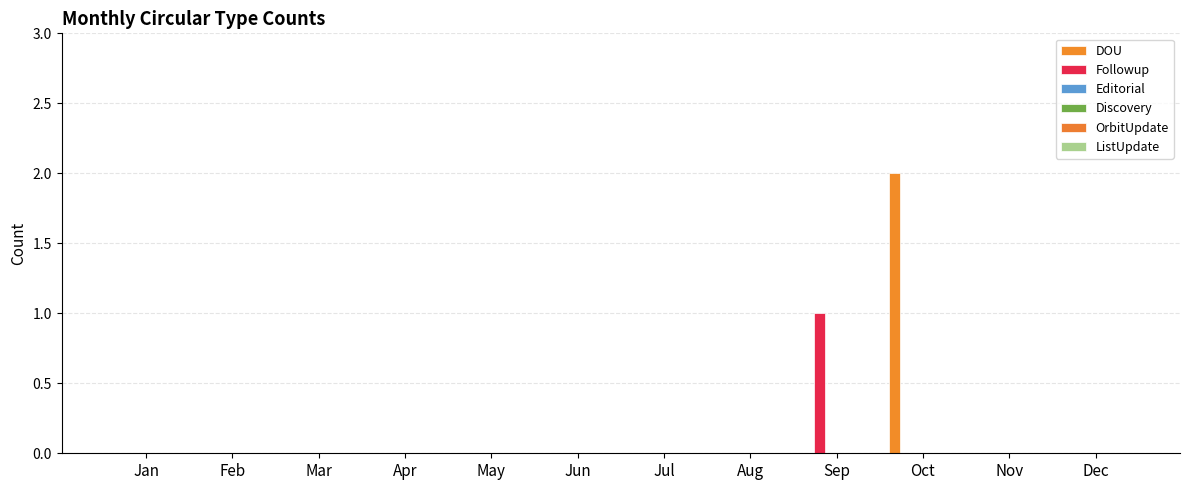

How many data points does each series have?

12